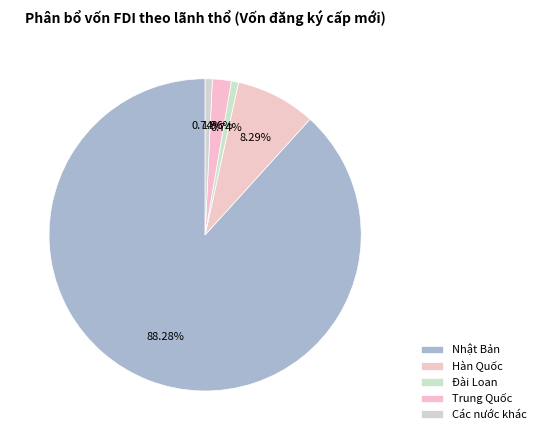

Combined, what portion of the pie is Trung Quốc and Các nước khác?

2.7%